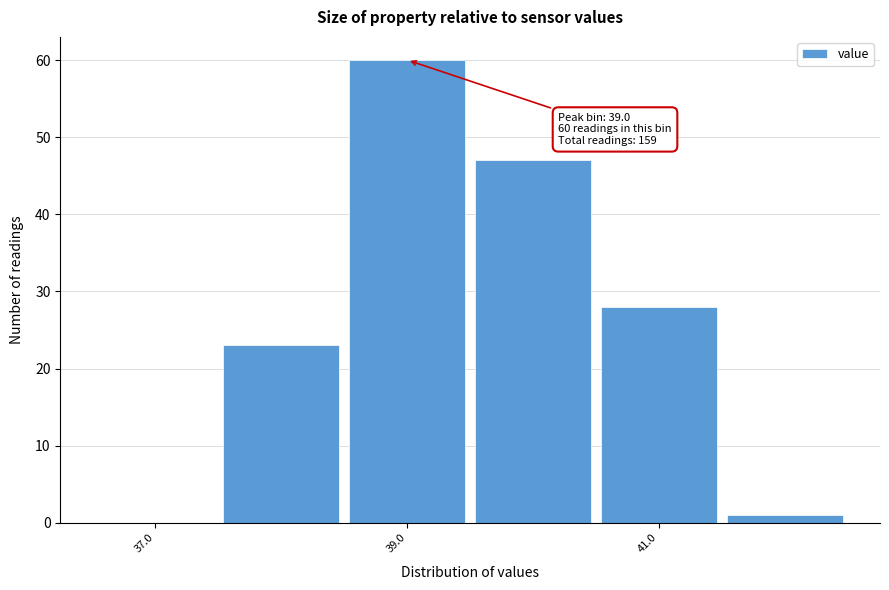

Which range on the x-axis has the tallest bar?

38.5 to 39.5